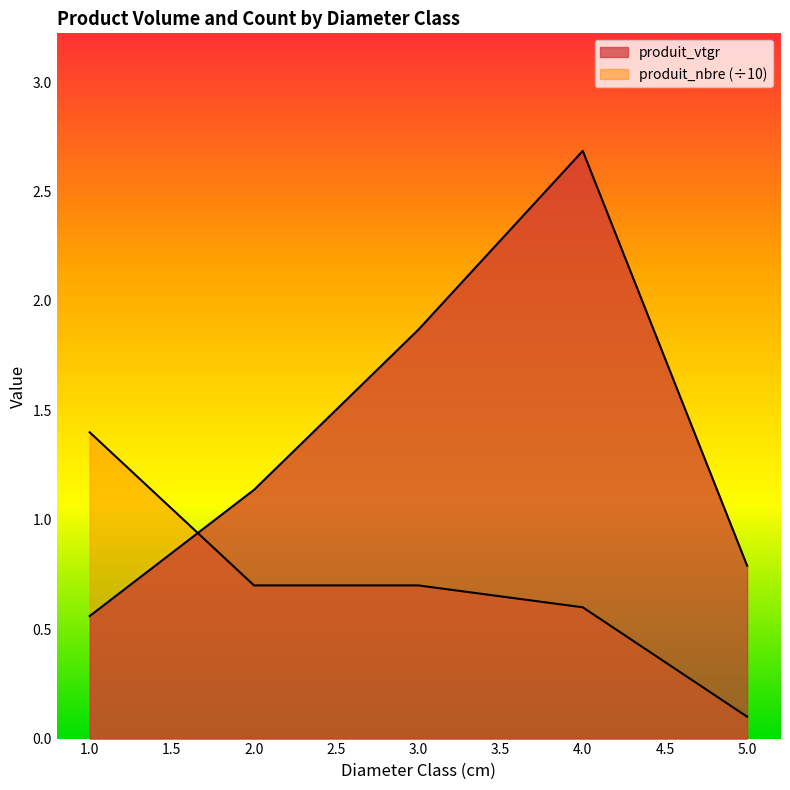

What are all the series names shown in the legend?

produit_vtgr, produit_nbre